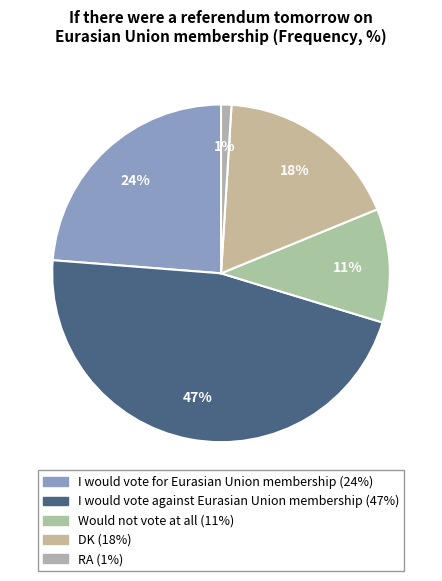

To the nearest percent, what is the difference between the largest and smallest slice percentages?

46%